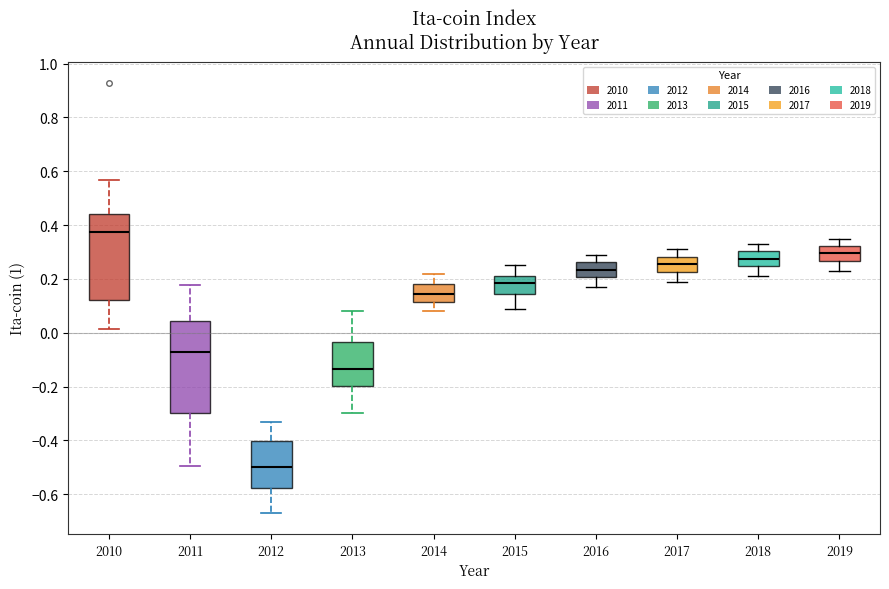

Reading left to right, read every box against the y-axis: the position of its median line, the range the box covers, and the ends of its whiskers. The values are not printed on the chart, so give them approximately, as read against the axis.

2010: median 0.38, box 0.12 to 0.44, whiskers 0.02 to 0.56
2011: median -0.06, box -0.30 to 0.04, whiskers -0.50 to 0.18
2012: median -0.50, box -0.58 to -0.40, whiskers -0.66 to -0.34
2013: median -0.14, box -0.20 to -0.04, whiskers -0.30 to 0.08
2014: median 0.14, box 0.12 to 0.18, whiskers 0.08 to 0.22
2015: median 0.18, box 0.14 to 0.22, whiskers 0.10 to 0.26
2016: median 0.24, box 0.20 to 0.26, whiskers 0.18 to 0.30
2017: median 0.26, box 0.22 to 0.28, whiskers 0.20 to 0.32
2018: median 0.28, box 0.24 to 0.30, whiskers 0.22 to 0.34
2019: median 0.30, box 0.26 to 0.32, whiskers 0.24 to 0.36